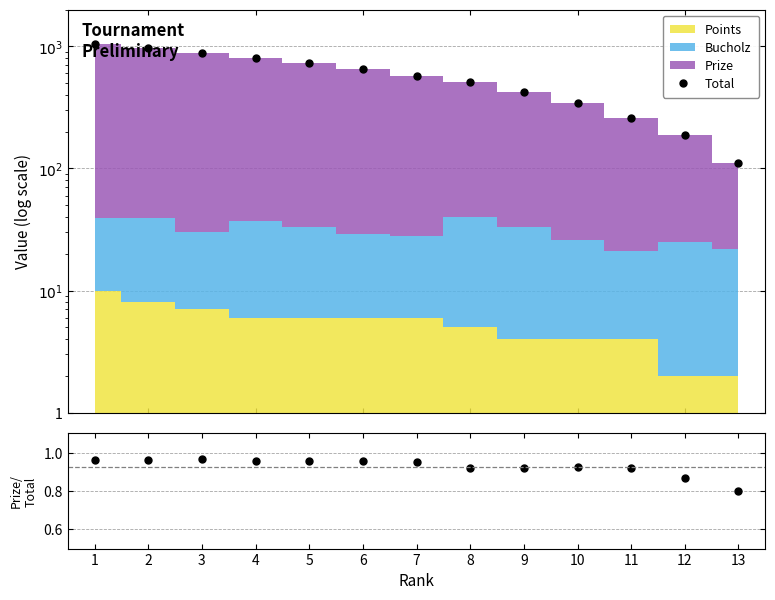

At which label does Prize/Total reach its minimum?

13